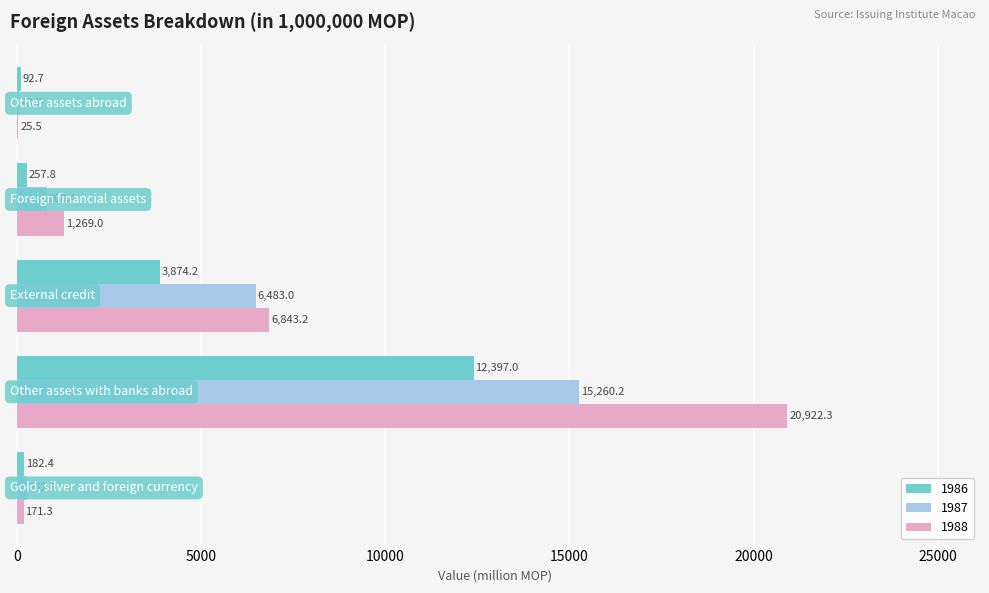

What is the sum of all 1987 values?

22857.8